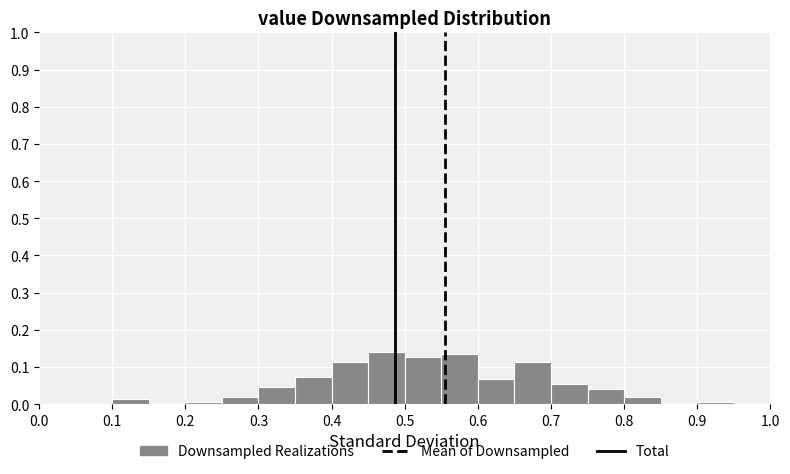

Reading left to right, list every bar in this chart as the range it spans on the x-axis followed by its height. The values are not printed on the chart, so give them approximately, as read against the axis.

0.00 to 0.05: 0
0.05 to 0.10: 0
0.10 to 0.15: 0.01
0.15 to 0.20: 0
0.20 to 0.25: under 0.01
0.25 to 0.30: 0.02
0.30 to 0.35: 0.05
0.35 to 0.40: 0.07
0.40 to 0.45: 0.11
0.45 to 0.50: 0.14
0.50 to 0.55: 0.13
0.55 to 0.60: 0.13
0.60 to 0.65: 0.07
0.65 to 0.70: 0.11
0.70 to 0.75: 0.05
0.75 to 0.80: 0.04
0.80 to 0.85: 0.02
0.85 to 0.90: 0
0.90 to 0.95: under 0.01
0.95 to 1.00: 0